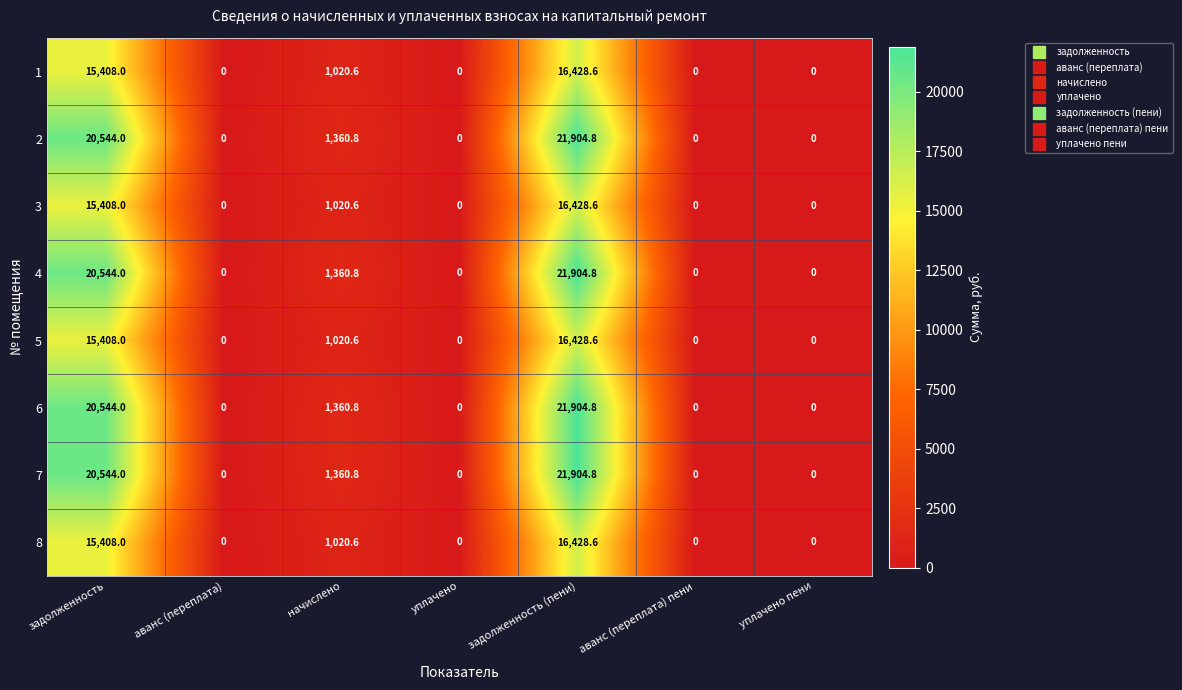

At how many categories does at least one series exceed 16727?

2